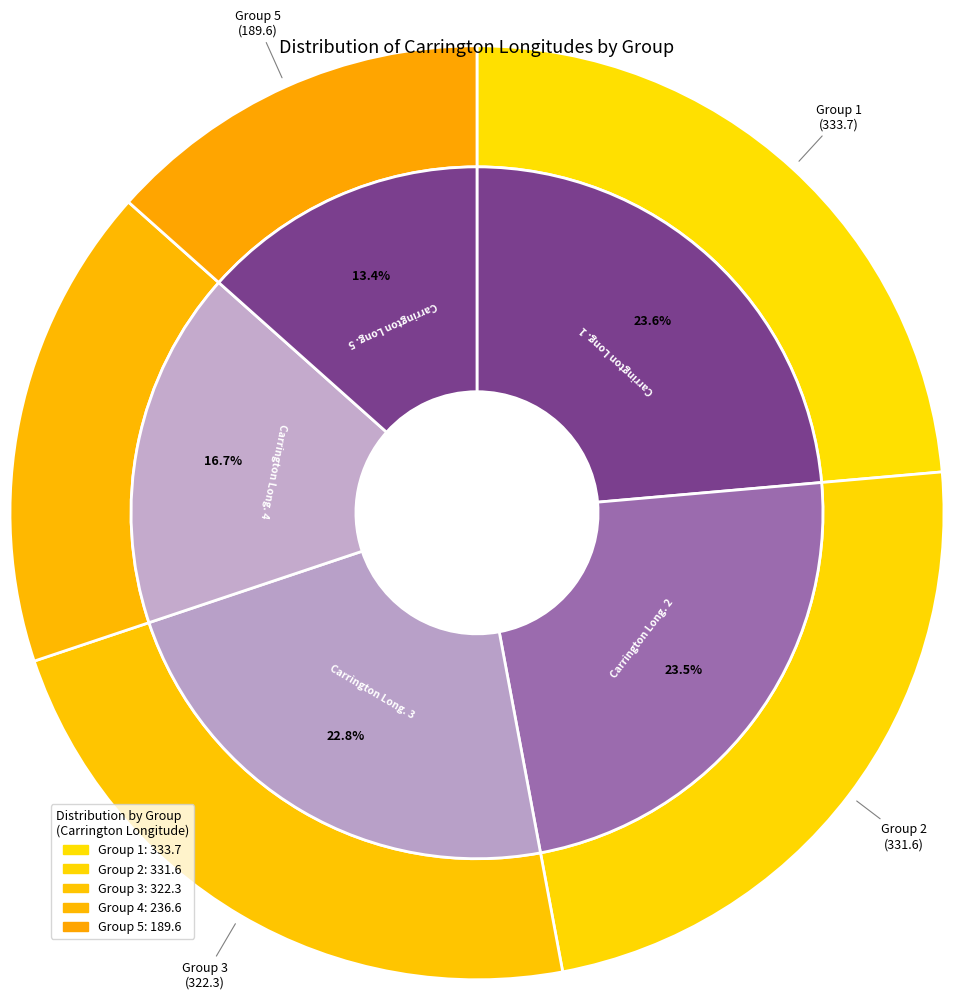

To the nearest percent, what is the difference between the largest and smallest slice percentages?

10%